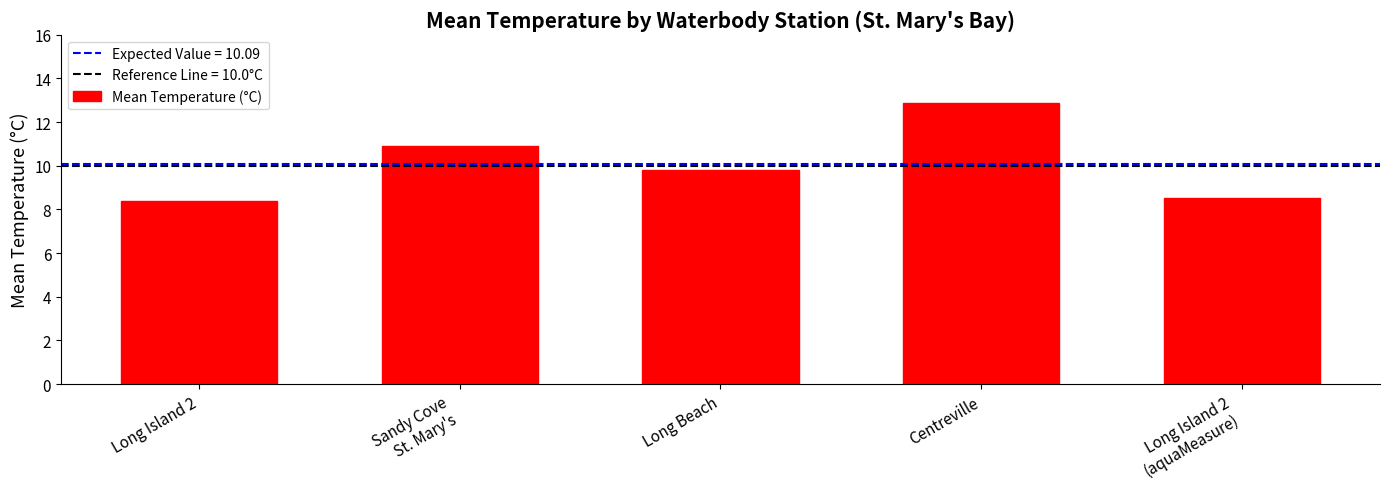

Reading left to right, transcribe all the data shown in this chart.

8.4	10.9	9.8	12.9	8.5